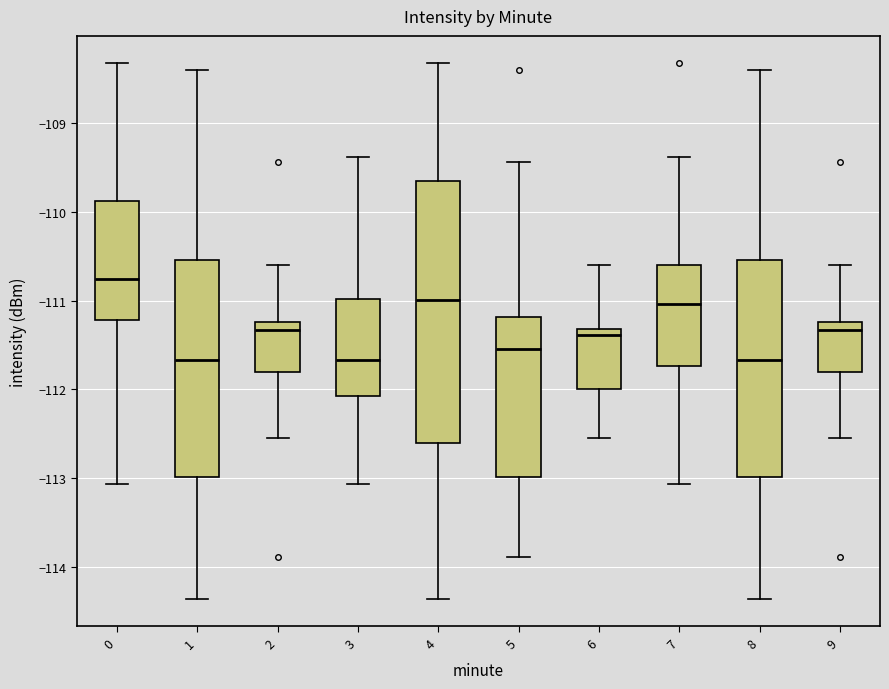

Which box's median line is the highest?

0